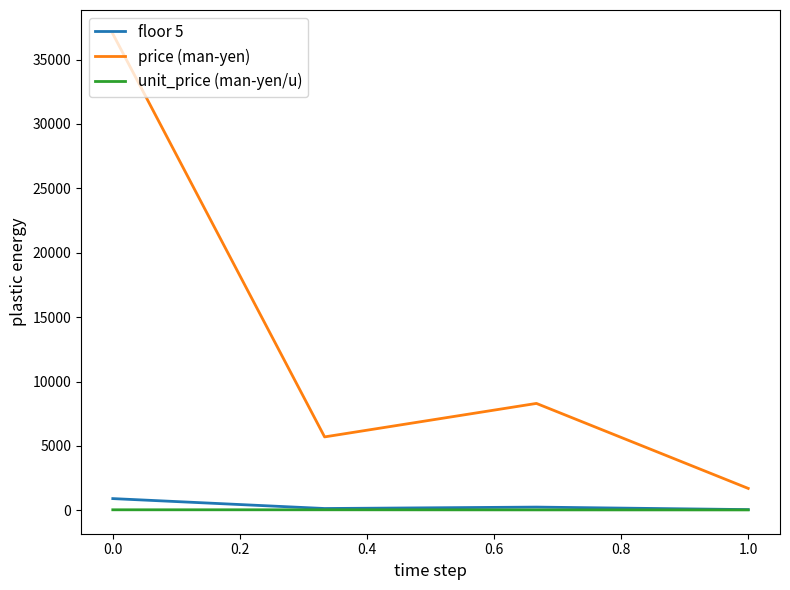

Which series has the widest spread of values?

price (man-yen)